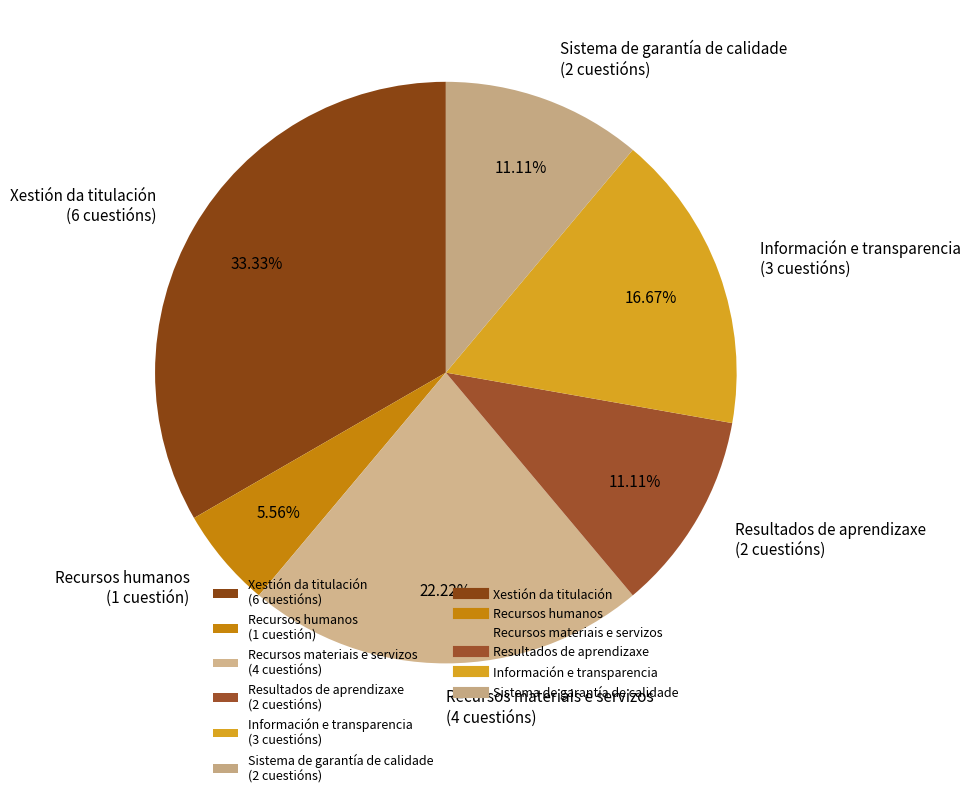

To the nearest percent, what is the difference between the largest and smallest slice percentages?

28%